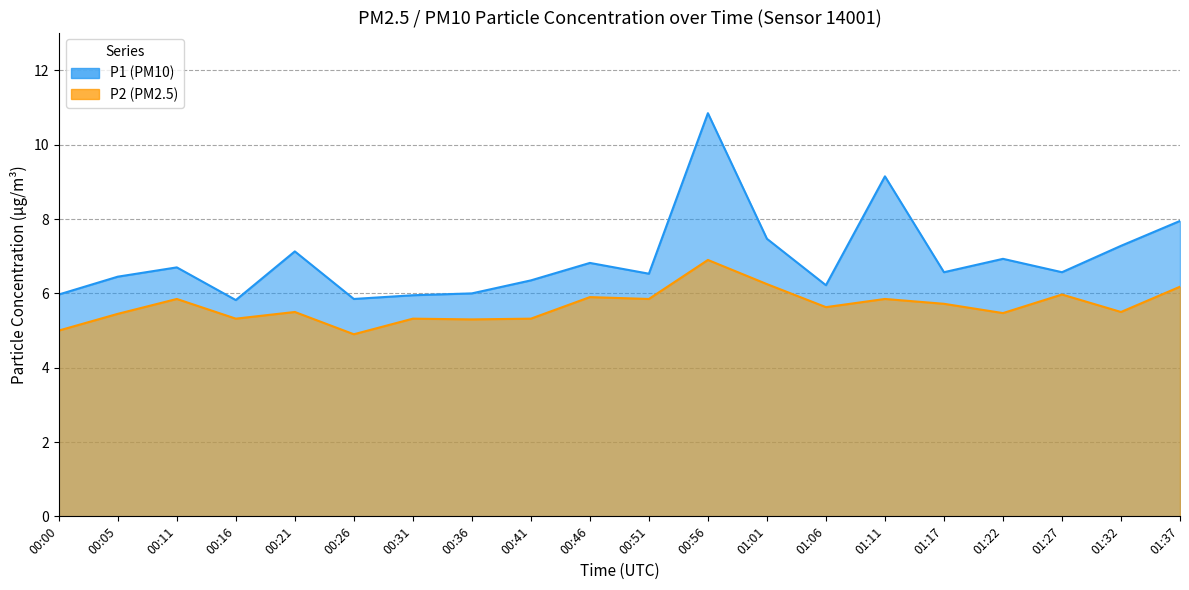

How many lines are shown in the chart?

2